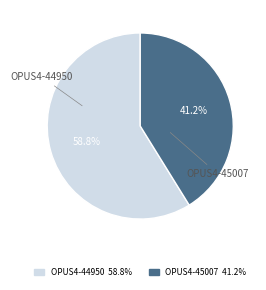

What portion of the pie excludes OPUS4-44950?

41.2%